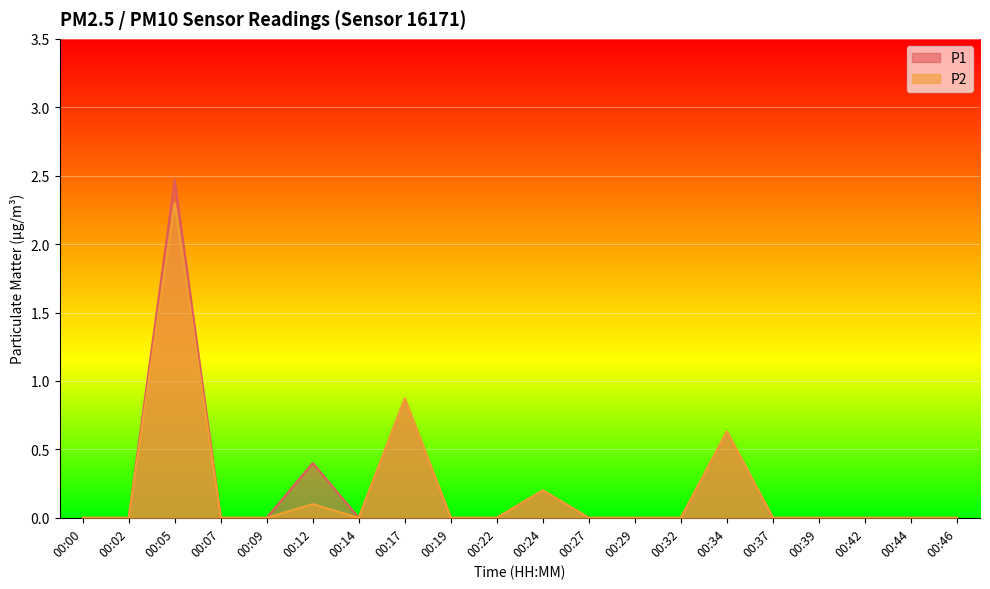

True or false: P2 and P1 cross at least once.

False